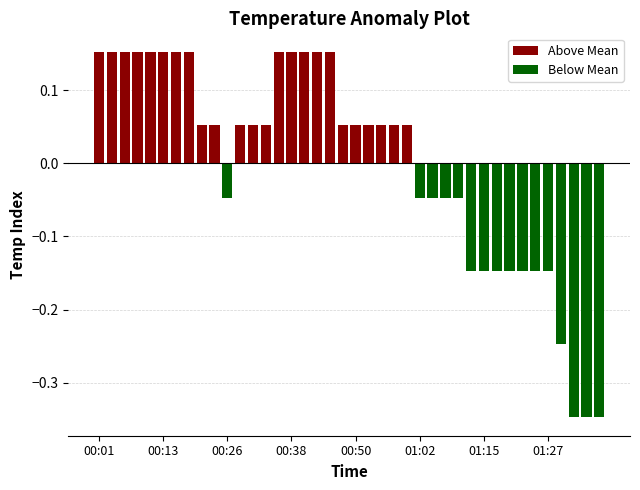

How many Above Mean values are between 0 and 1?

24